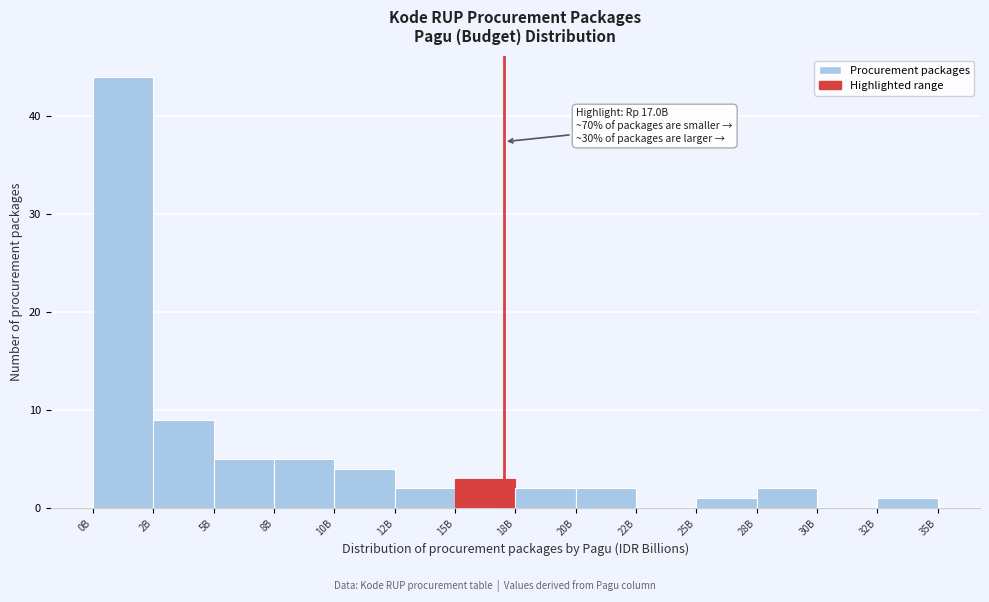

Reading left to right, transcribe all the data shown in this chart.

0B=44	2B=9	5B=5	8B=5	10B=4	12B=2	15B=3	18B=2	20B=2	22B=0	25B=1	28B=2	30B=0	32B=1